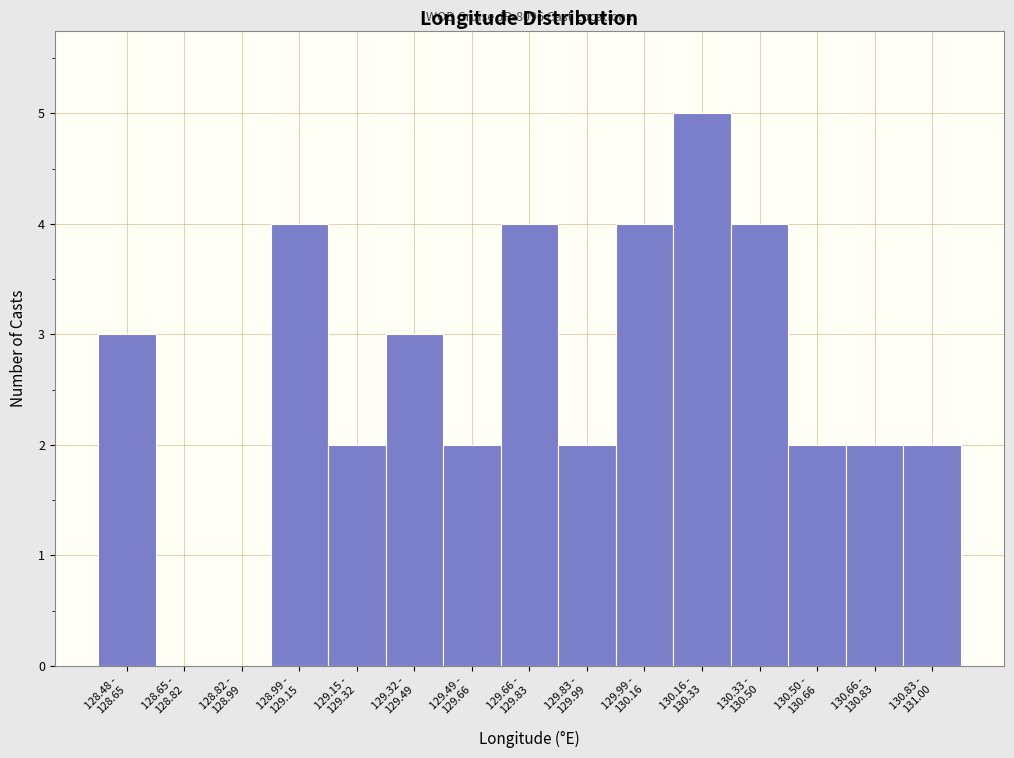

What is the maximum value shown in the chart?

5